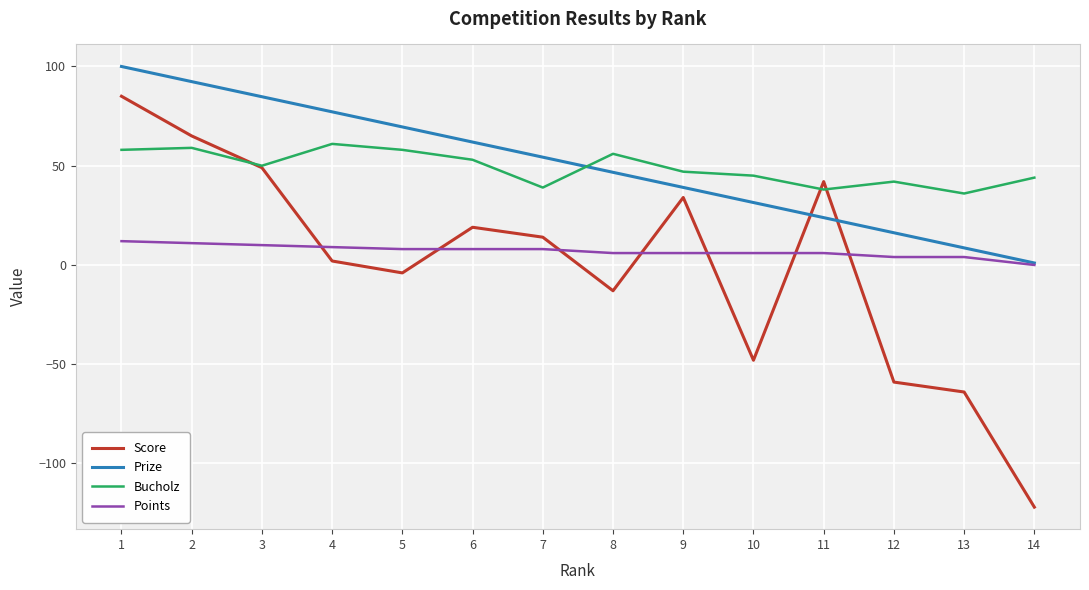

The Prize series shows 92.4 at 2. True or false?

True